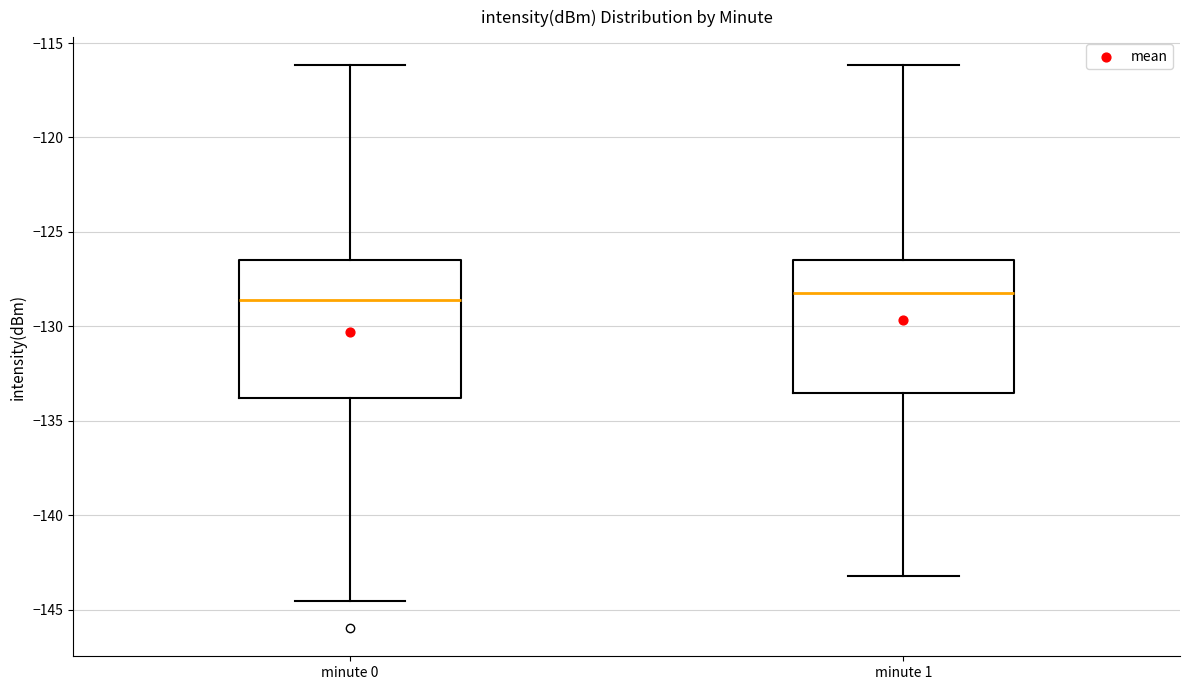

Reading left to right, transcribe this box plot: for each box, give where its median line is, the range the box spans, and where its two whiskers end, as read against the y-axis. The values are not printed on the chart, so give them approximately, as read against the axis.

minute 0: median -128.5, box -134.0 to -126.5, whiskers -144.5 to -116.0
minute 1: median -128.0, box -133.5 to -126.5, whiskers -143.0 to -116.0